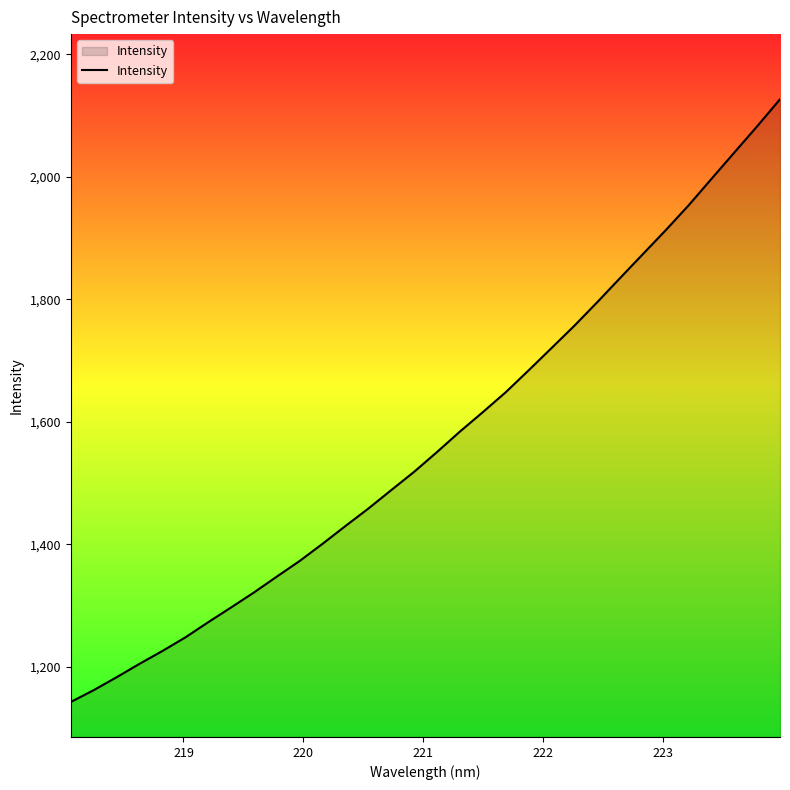

What is the average value?

1570.2